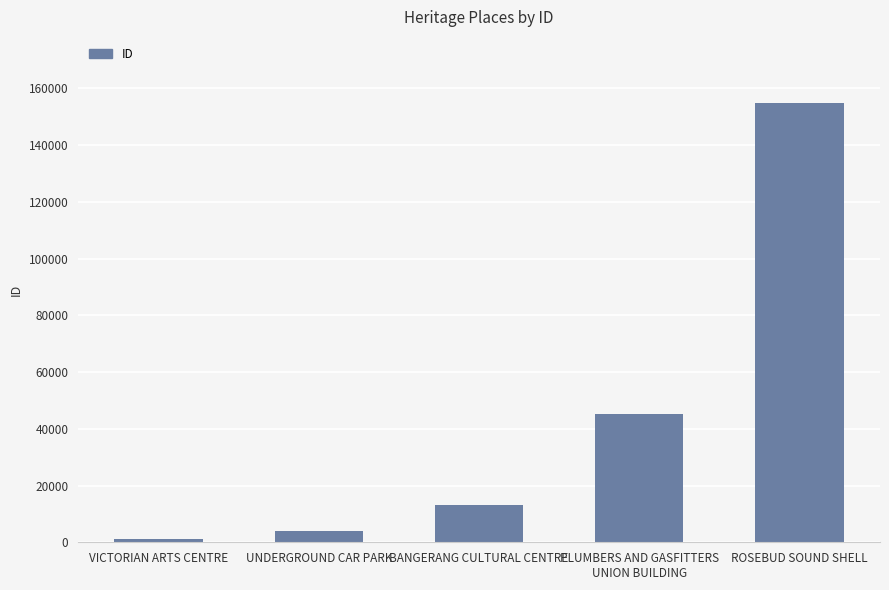

Reading left to right, list all the values displayed in this chart.

1067	3808	13104	45055	154866